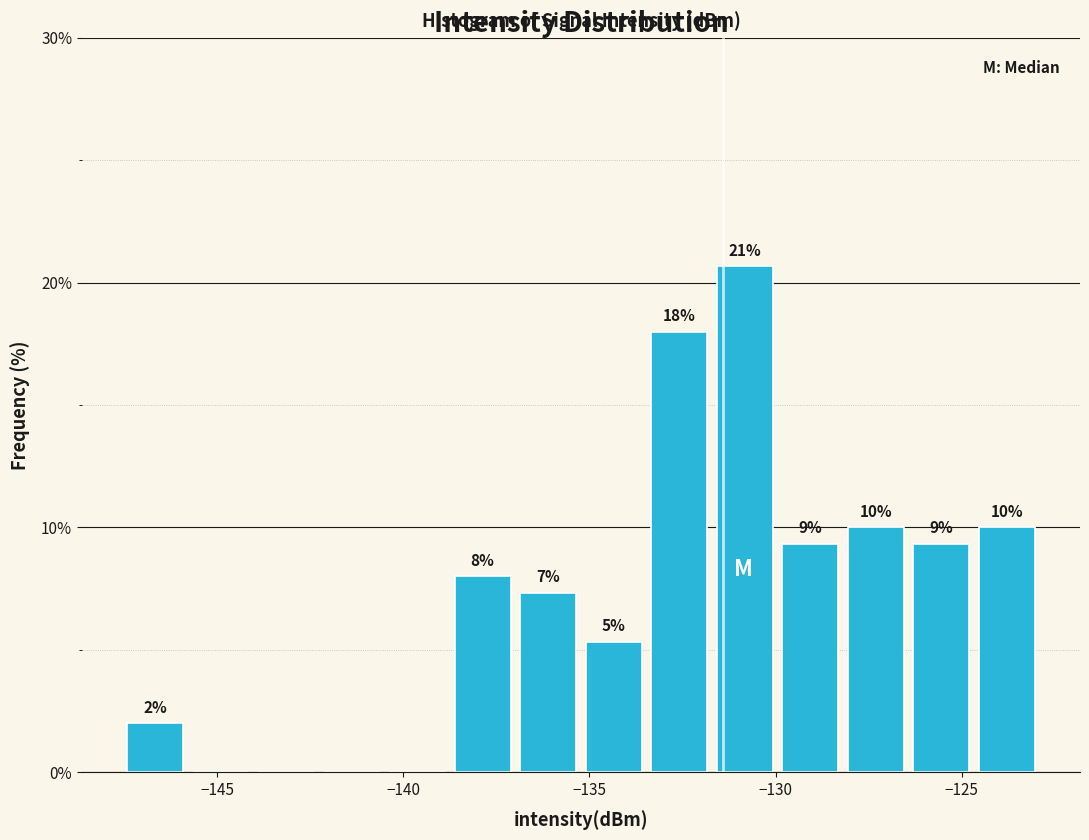

Read against the x-axis, roughly where is the centre of the tallest bar?

-131.0